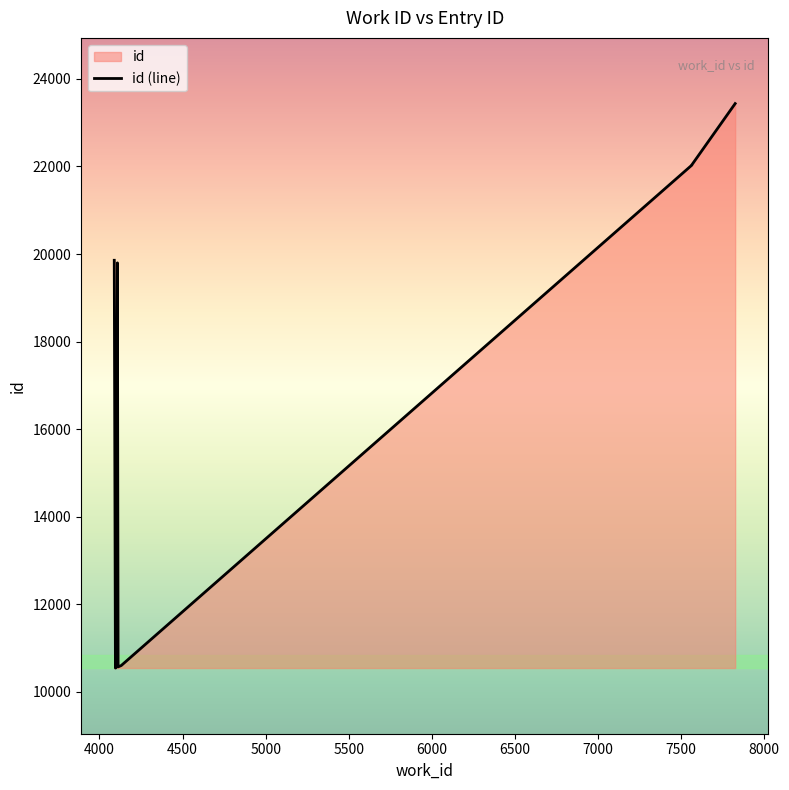

Rank the categories by value from highest to lowest.

7826, 7565, 7565, 7565, 4089, 4108, 4131, 4112, 4099, 4096